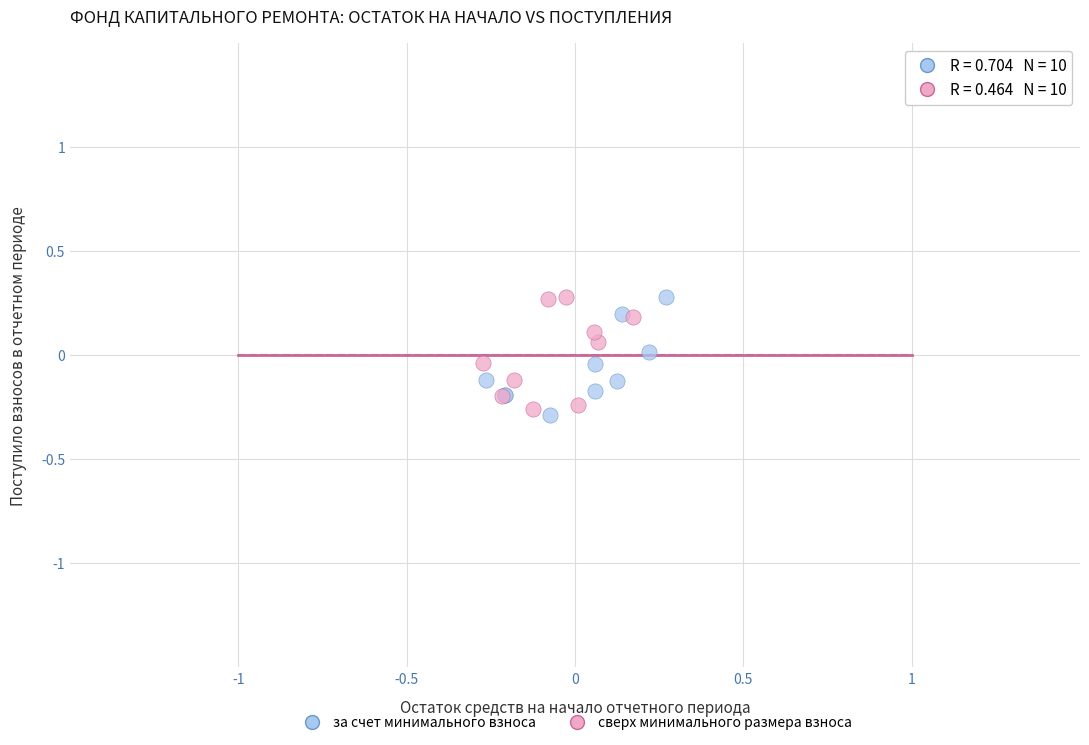

Which series has the largest Y range (max minus min)?

за счет минимального взноса